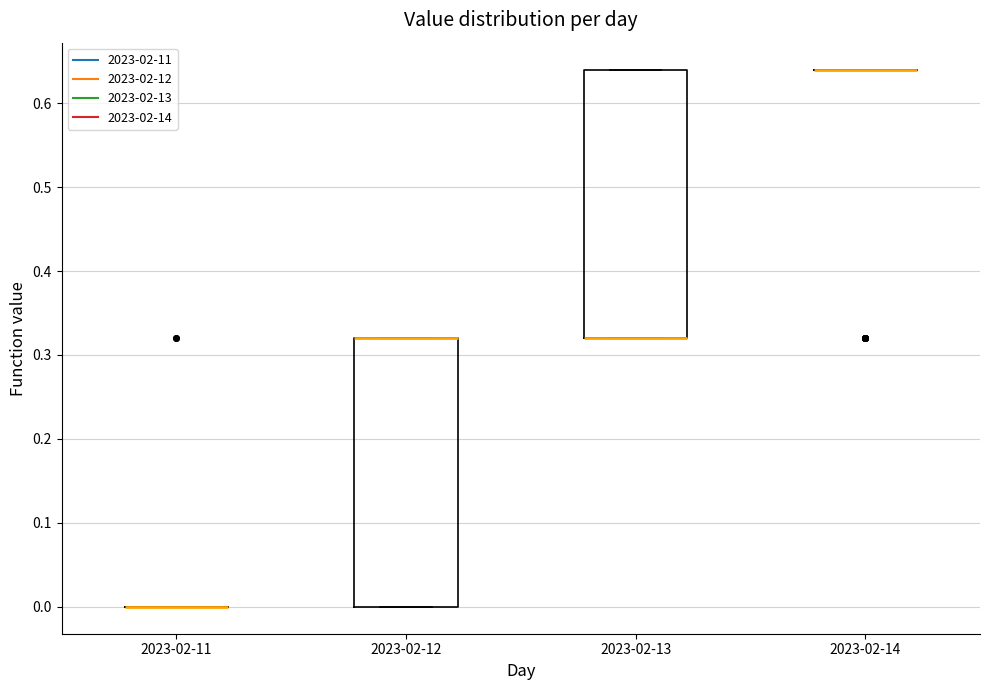

Reading left to right, transcribe this box plot: for each box, give where its median line is, the range the box spans, and where its two whiskers end, as read against the y-axis. The values are not printed on the chart, so give them approximately, as read against the axis.

2023-02-11: box collapsed to a line at 0.00, whiskers 0.00 to 0.00
2023-02-12: median 0.32 (drawn on the box's upper edge), box 0.00 to 0.32, whiskers 0.00 to 0.32
2023-02-13: median 0.32 (drawn on the box's lower edge), box 0.32 to 0.64, whiskers 0.32 to 0.64
2023-02-14: box collapsed to a line at 0.64, whiskers 0.64 to 0.64